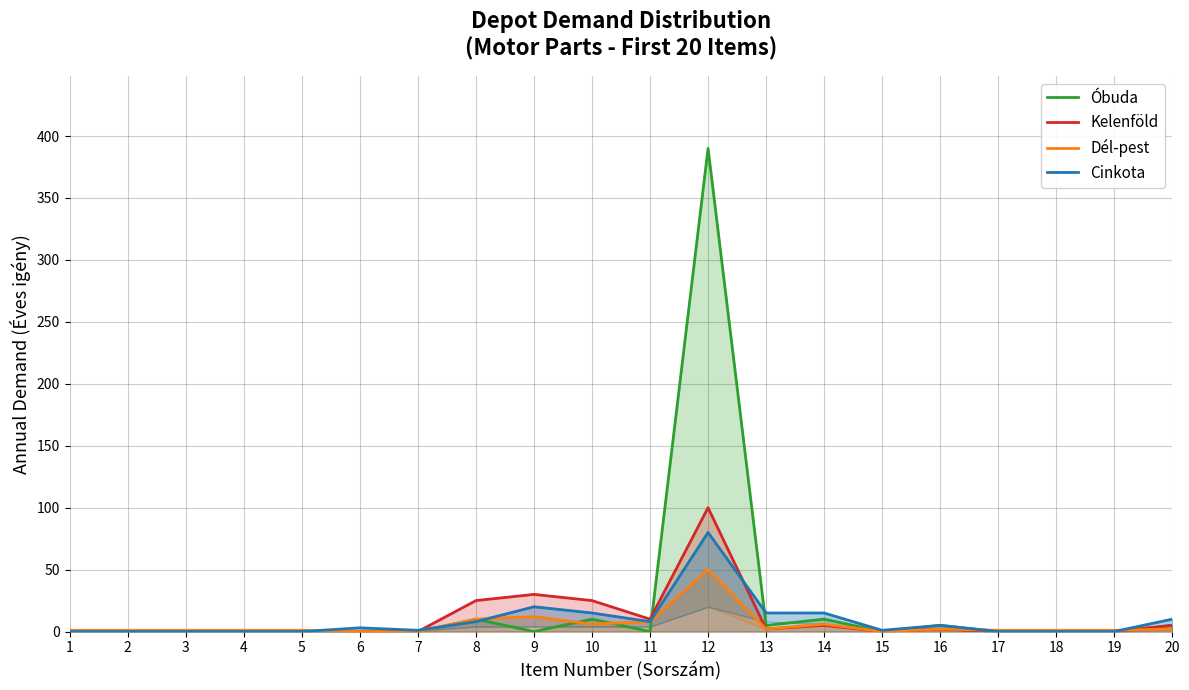

True or false: Óbuda and Cinkota intersect in this chart.

True